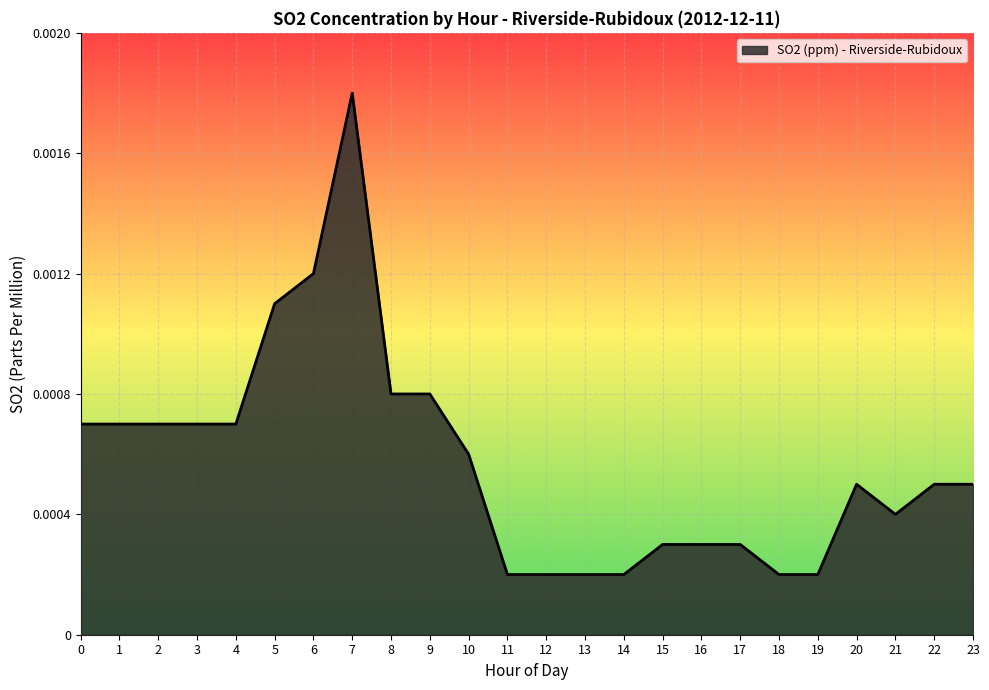

Between 4 and 12, which is larger?

4